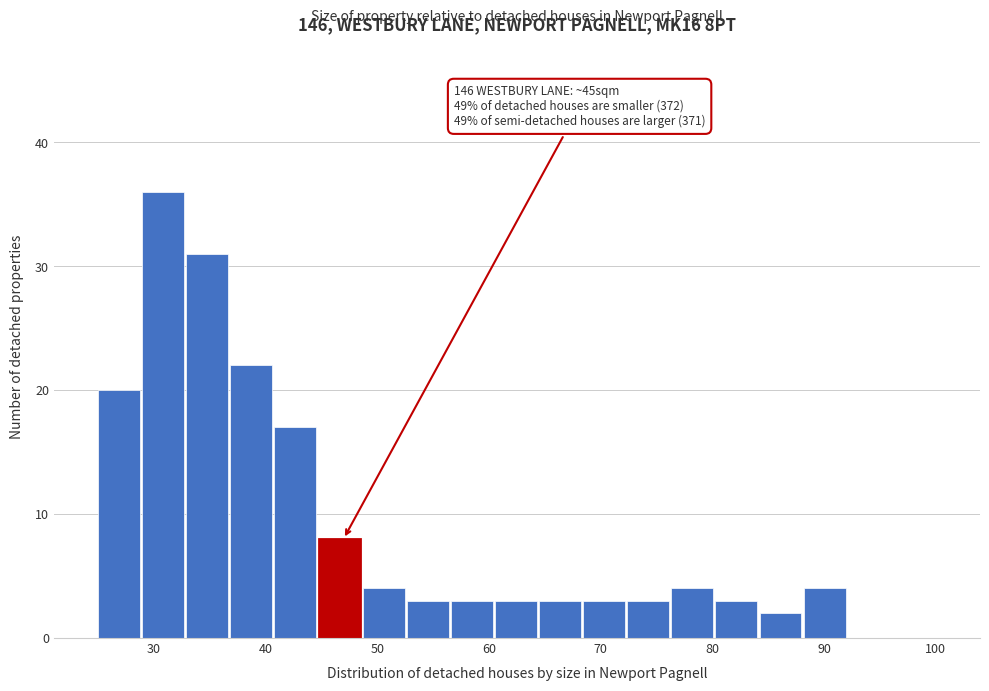

Around what value on the x-axis is the tallest bar? Give the approximate position of its centre, as read against the axis.

31